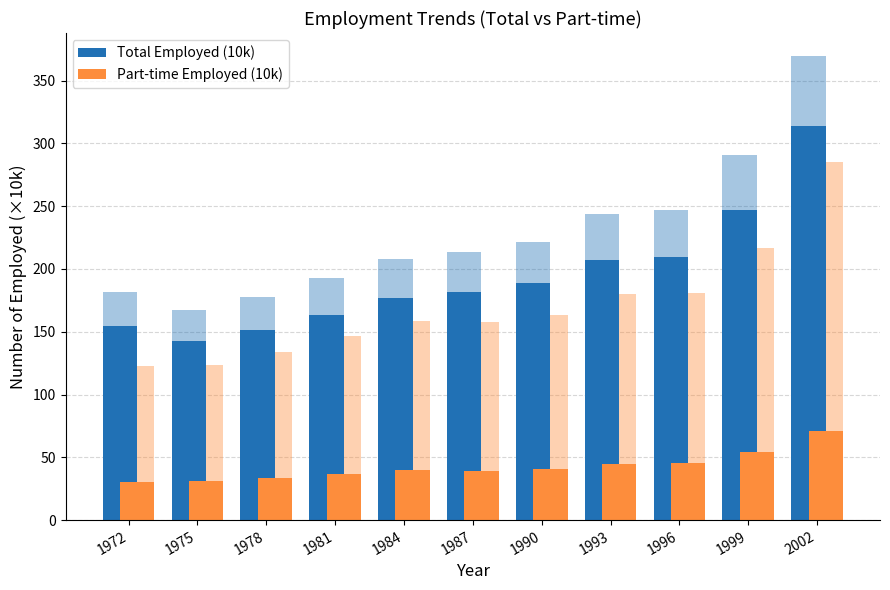

What is the difference between the maximum and minimum values in the Part-time Employed (10k) series?

40.8